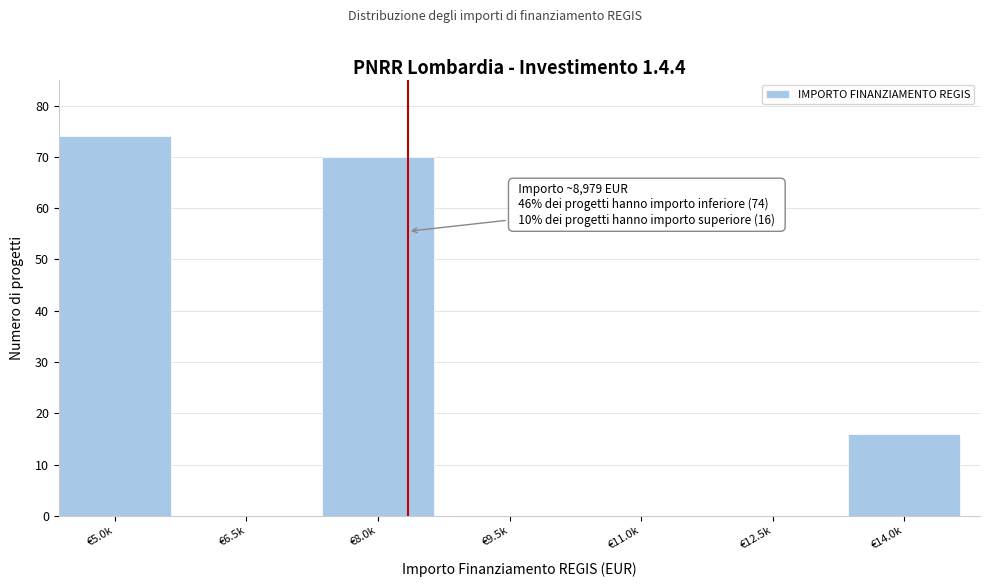

Reading left to right, list all the values displayed in this chart.

€5.0k=74	€6.5k=0	€8.0k=70	€9.5k=0	€11.0k=0	€12.5k=0	€14.0k=16